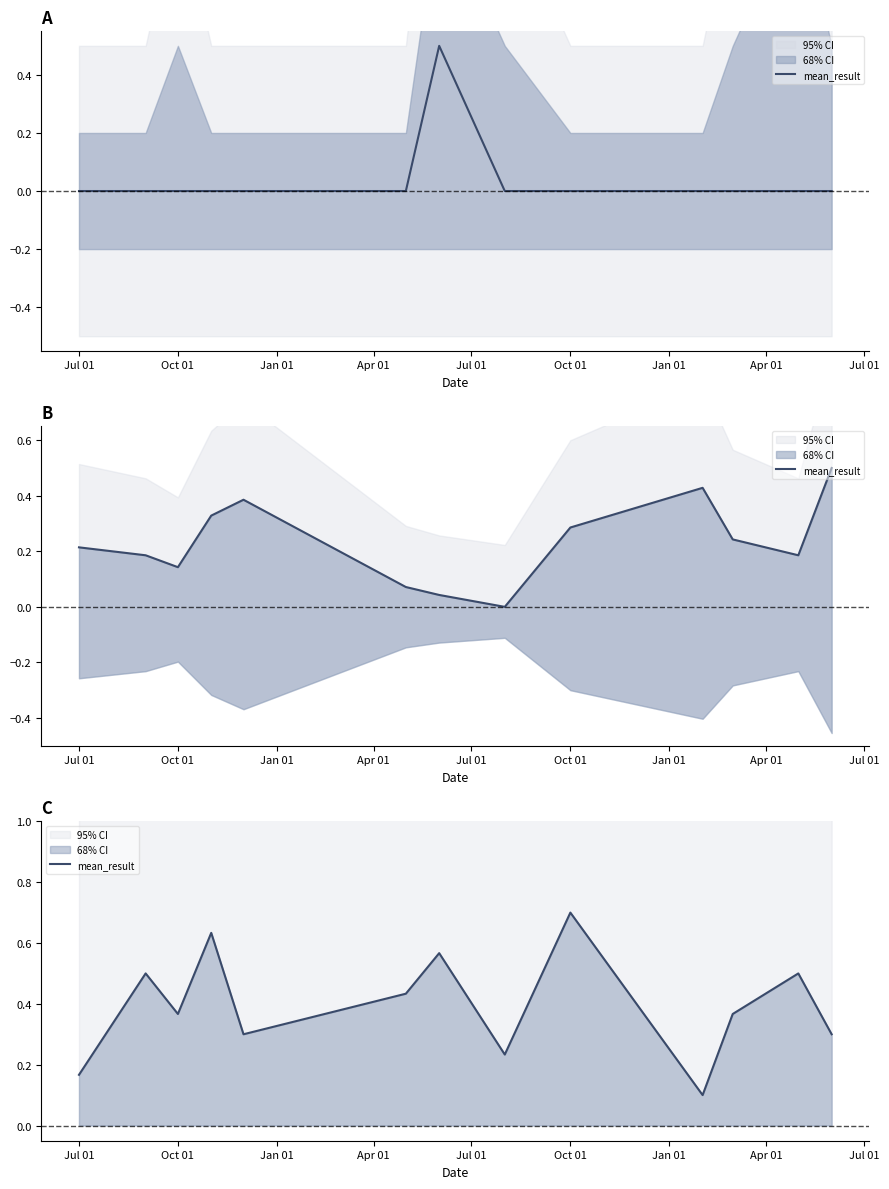

Which category has the highest value across all series?

Oct 01